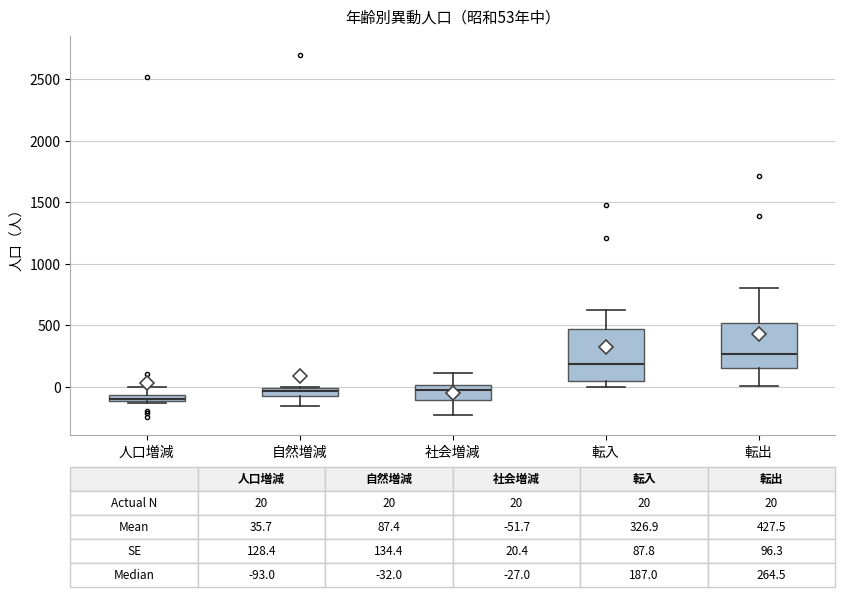

Which box's median line is the lowest?

人口増減